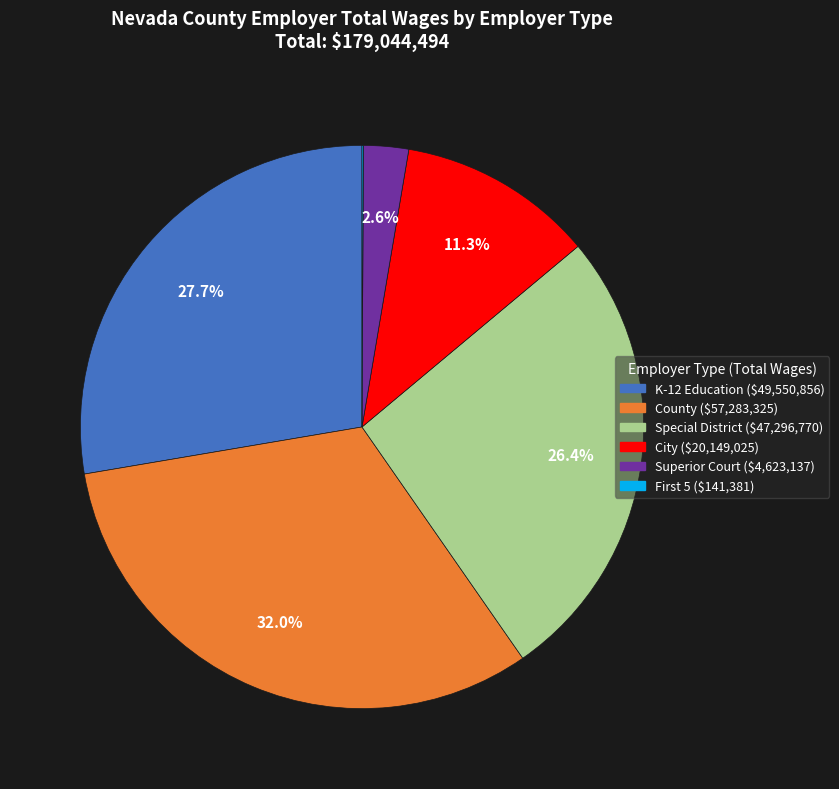

To the nearest percent, what is the difference between the largest and smallest slice percentages?

32%